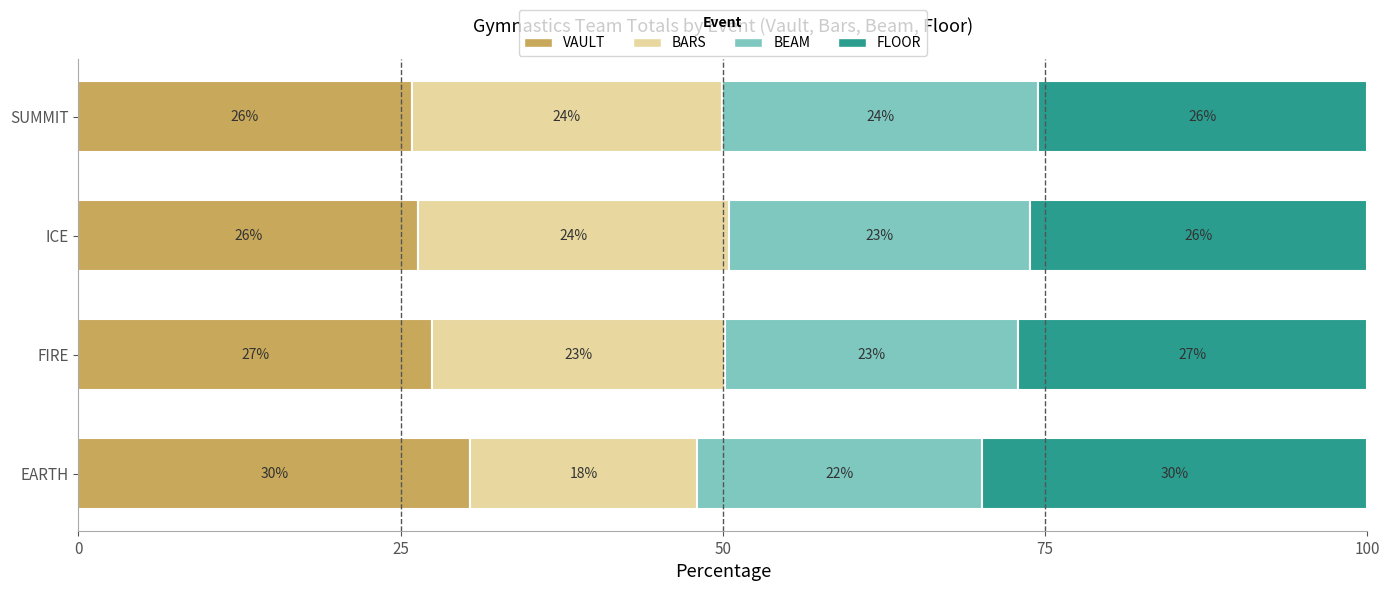

True or false: VAULT has a value of 26.4 at ICE.

True